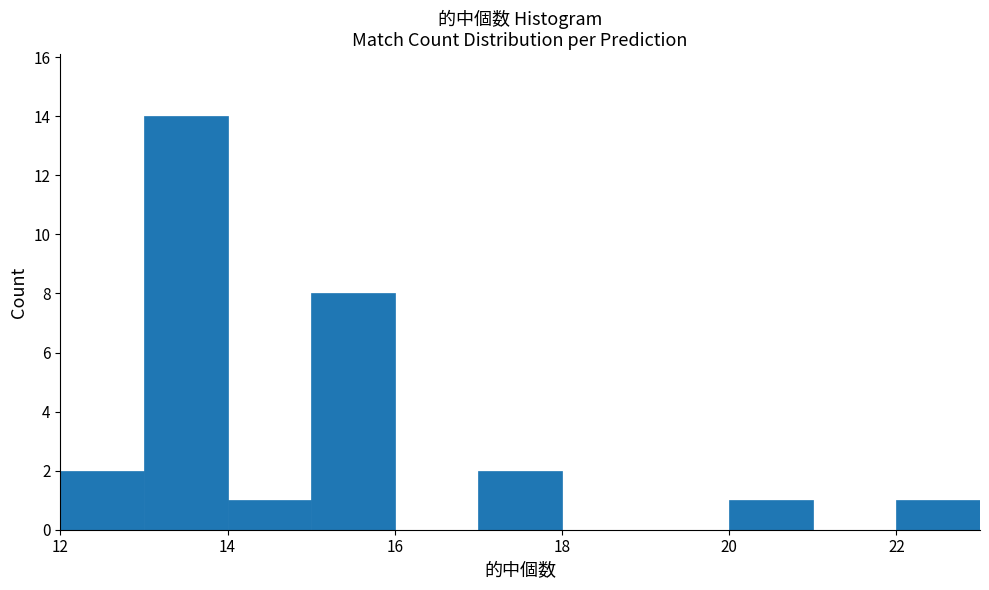

Reading left to right, list every bar in this chart as the range it spans on the x-axis followed by its height. The values are not printed on the chart, so give them approximately, as read against the axis.

12 to 13: 2
13 to 14: 14
14 to 15: 1
15 to 16: 8
16 to 17: 0
17 to 18: 2
18 to 19: 0
19 to 20: 0
20 to 21: 1
21 to 22: 0
22 to 23: 1